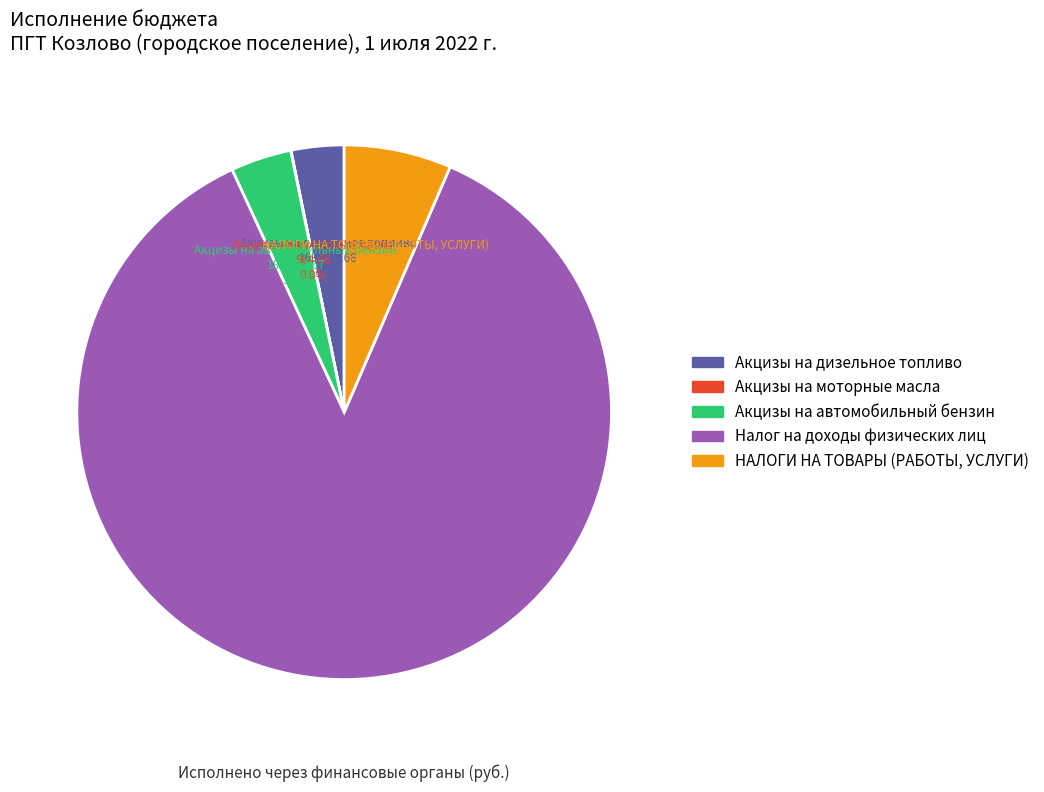

To the nearest percent, what is the difference between the Налог на доходы физических лиц and Акцизы на автомобильный бензин slice percentages?

83%